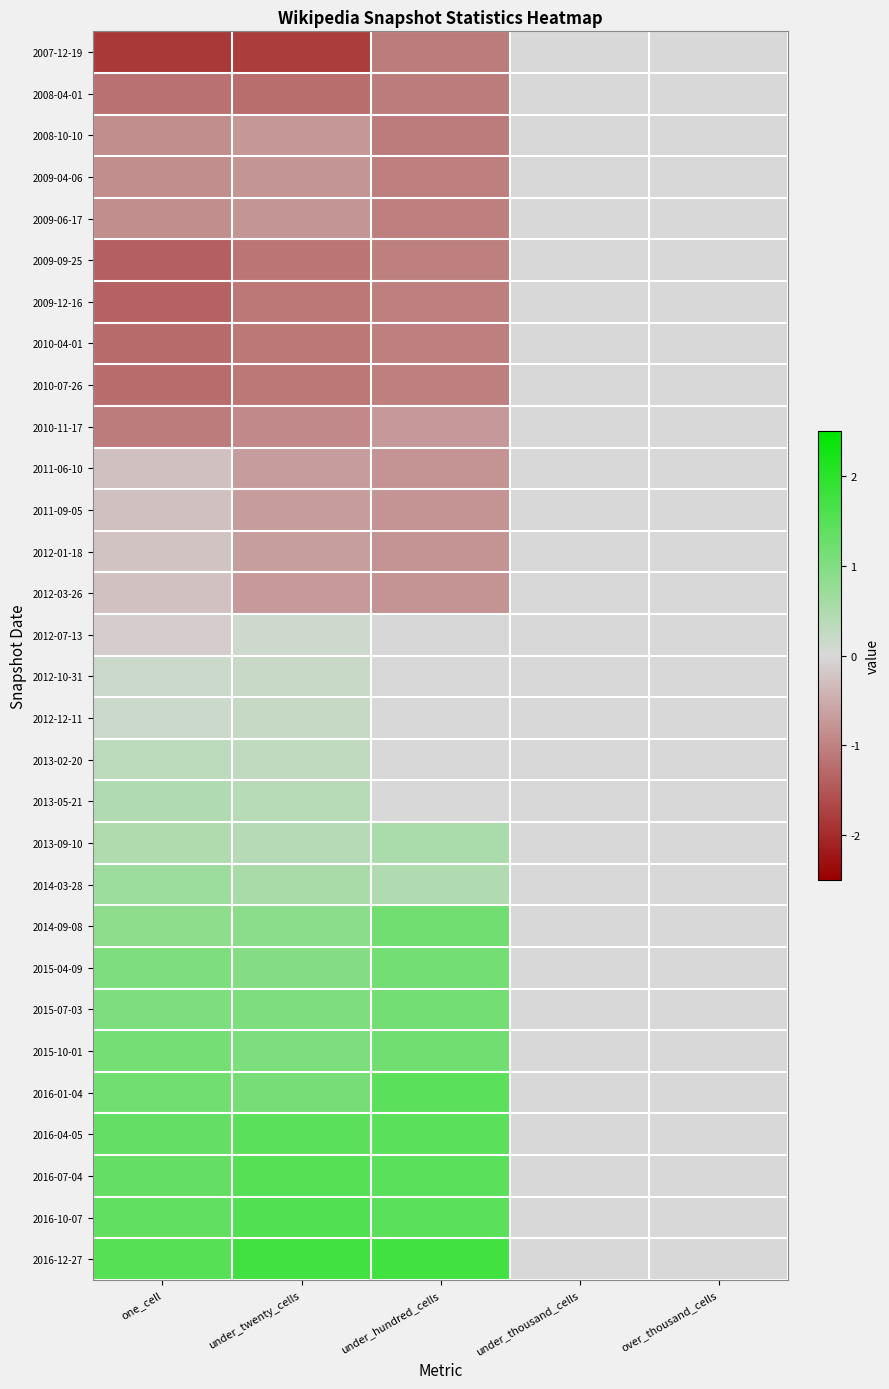

Which series changed the most between under_twenty_cells and under_hundred_cells?

2007-12-19